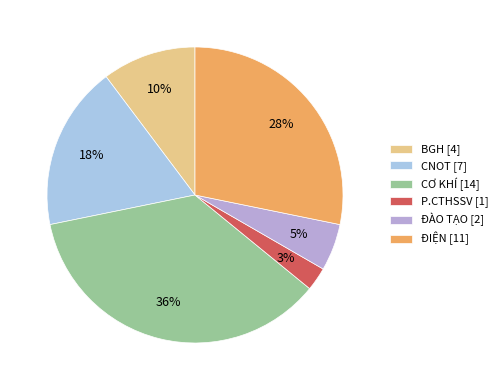

To the nearest percent, what is the average slice percentage?

17%